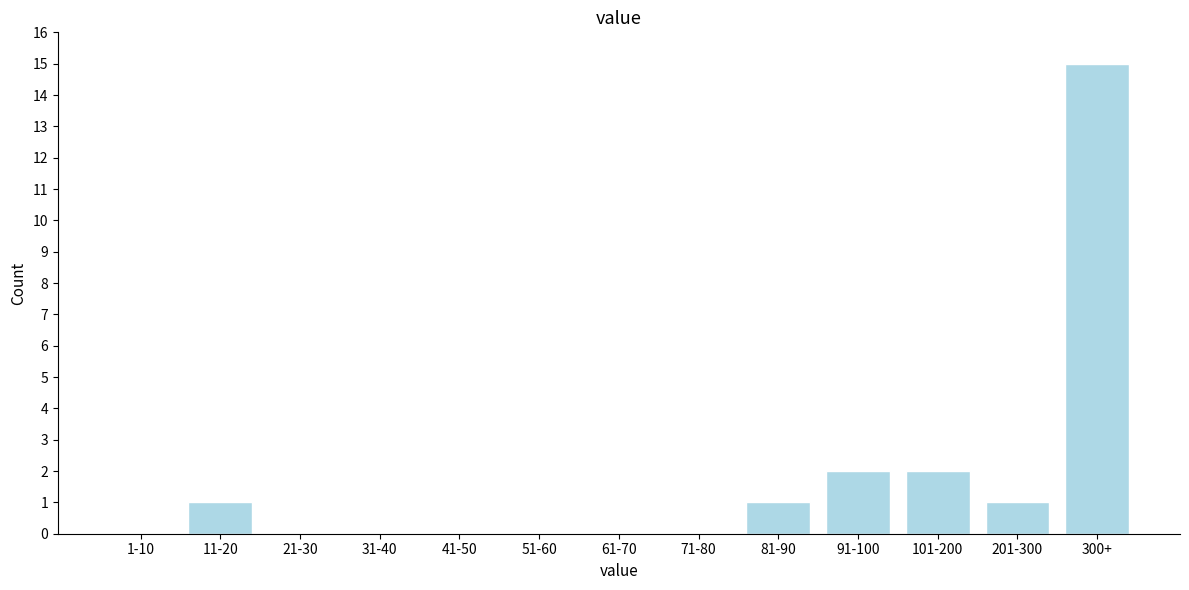

Reading right to left, transcribe all the data shown in this chart.

300+=15	201-300=1	101-200=2	91-100=2	81-90=1	71-80=0	61-70=0	51-60=0	41-50=0	31-40=0	21-30=0	11-20=1	1-10=0